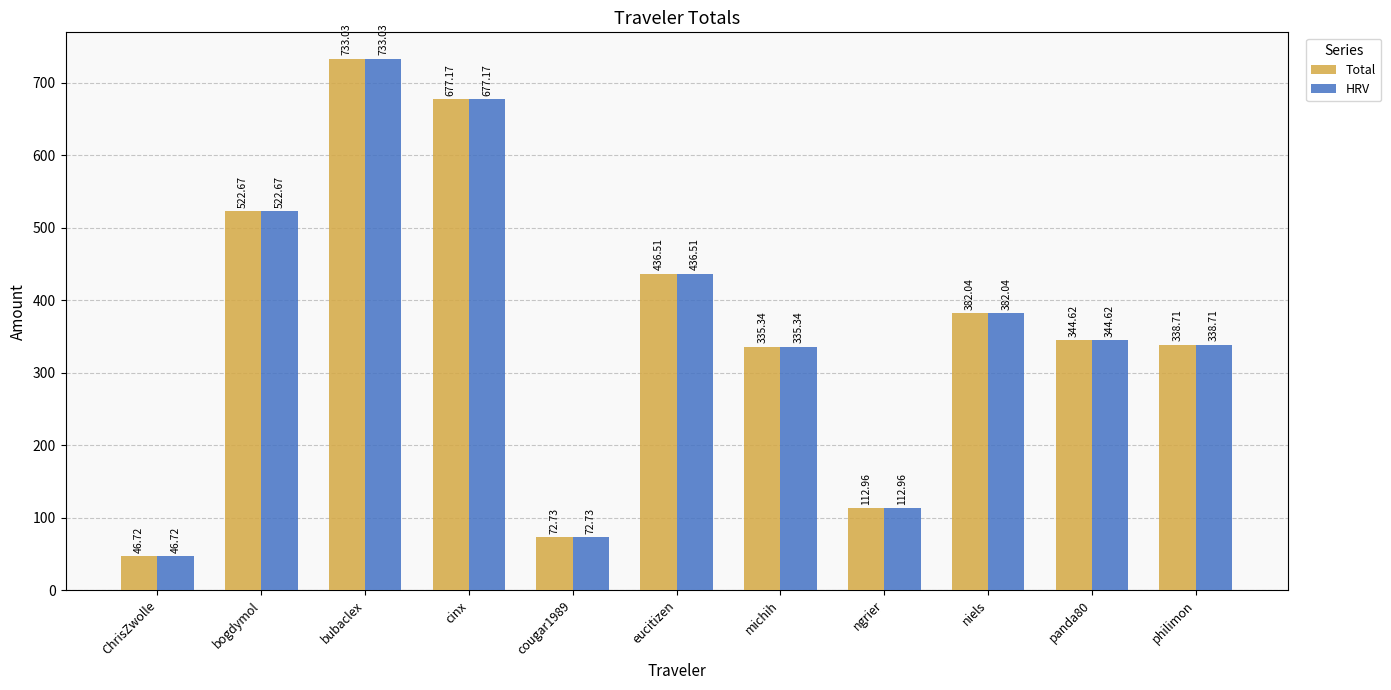

How many data points in Total are above 344?

6